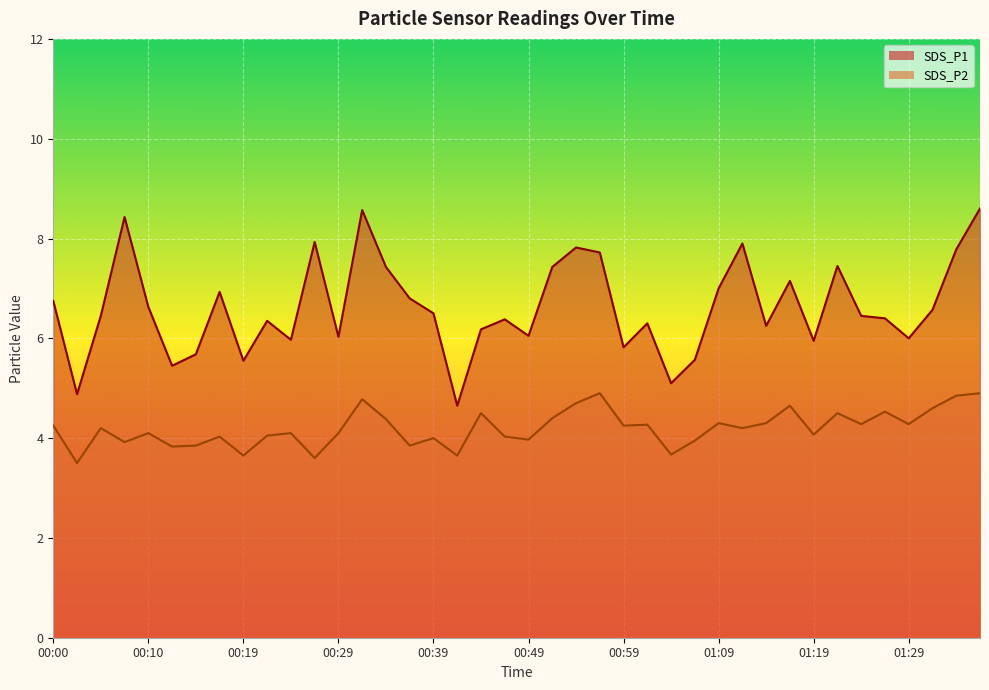

What is the spread (max minus min) of values at 00:17?

2.9